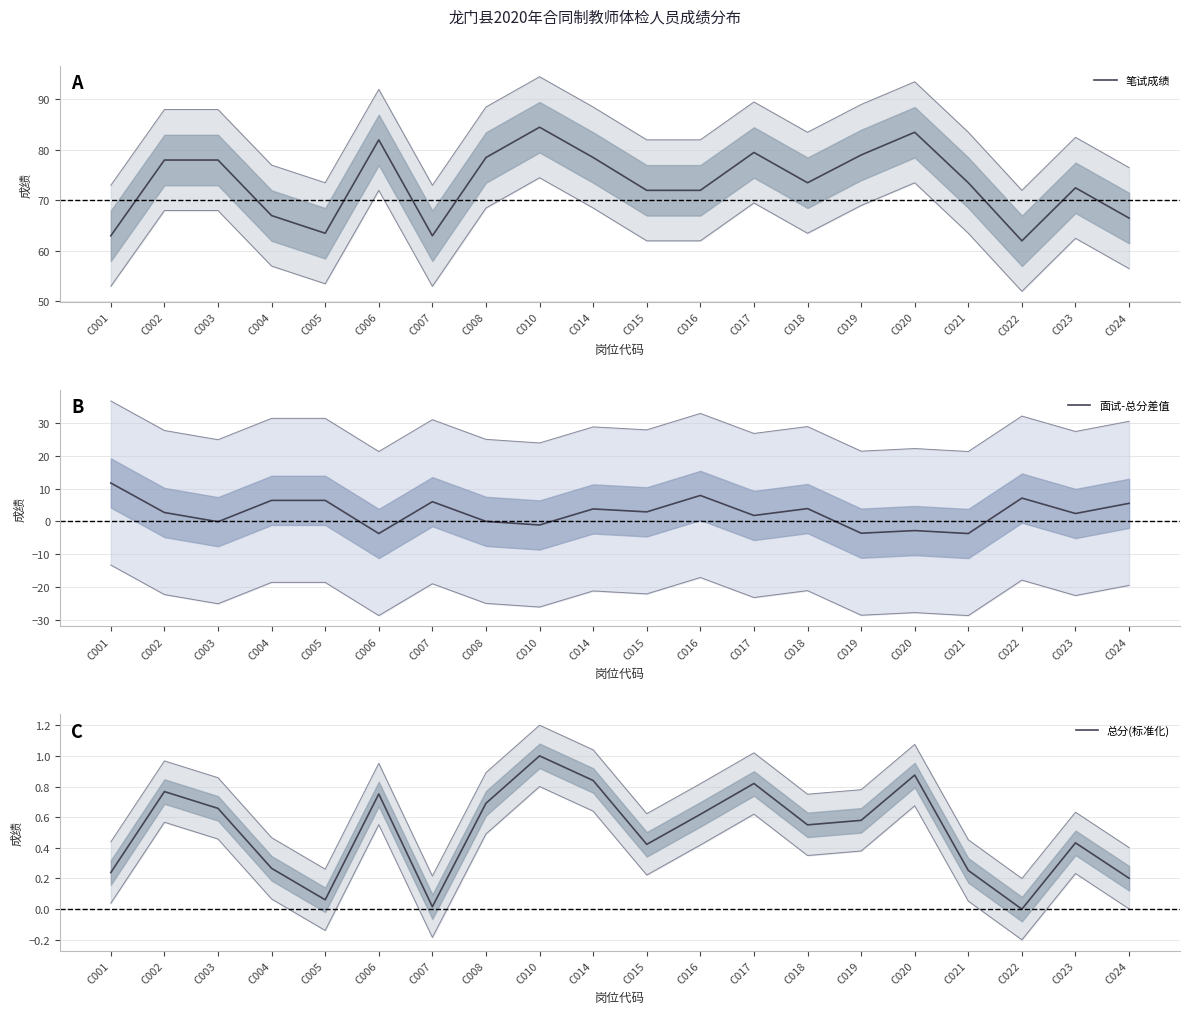

At which label does 面试-总分差值 reach its minimum?

C006